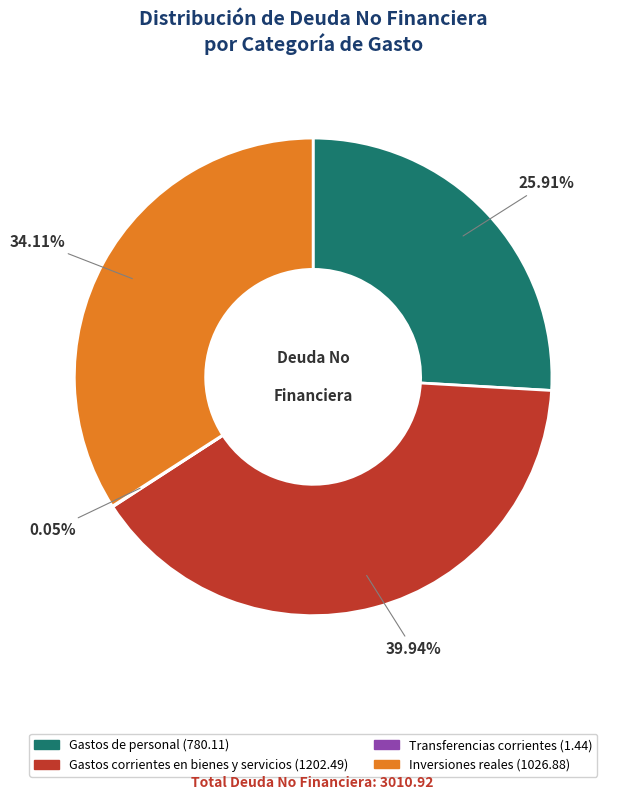

To the nearest percent, what percentage of the pie is Gastos corrientes en bienes y servicios?

40%